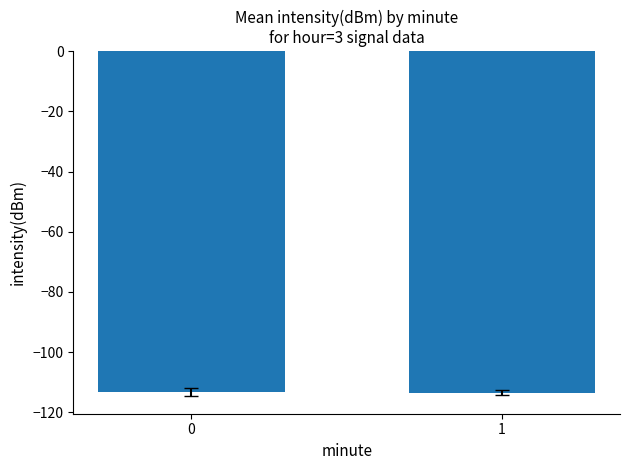

What is the difference between the values at 0 and 1?

0.1